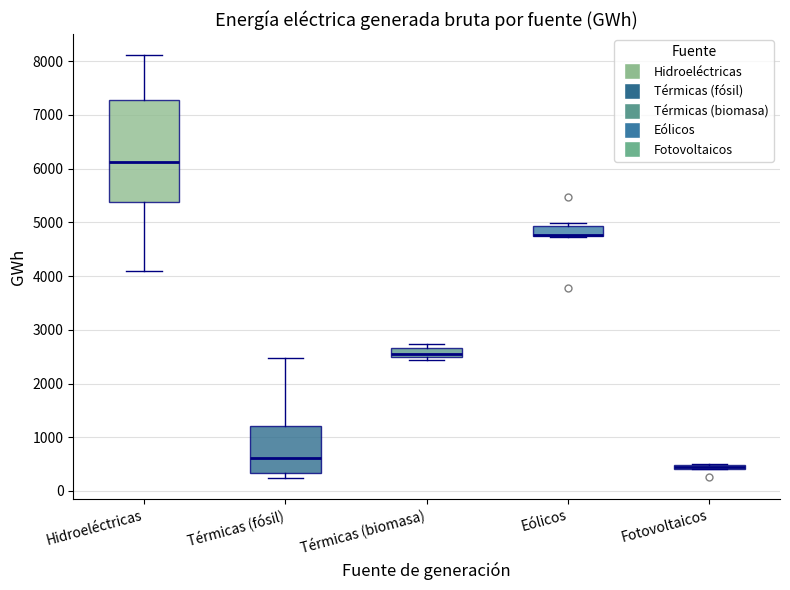

Where is the upper edge of the box for Térmicas (fósil) on the y-axis? The values are not printed on the chart, so give them approximately, as read against the axis.

1200